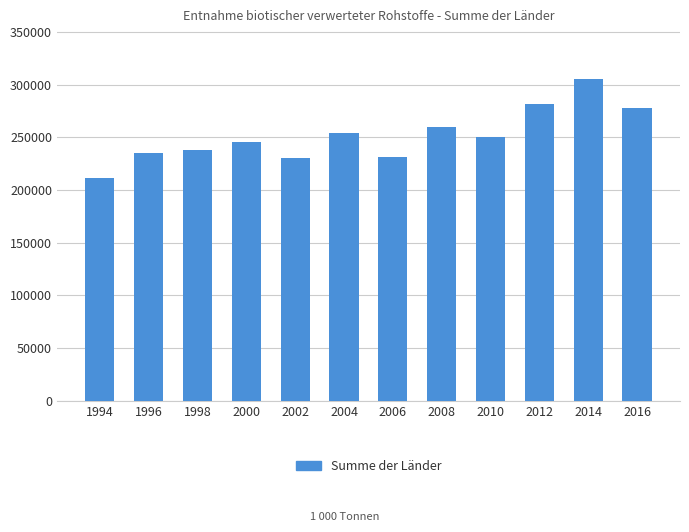

What is the maximum value shown in the chart?

305240.9